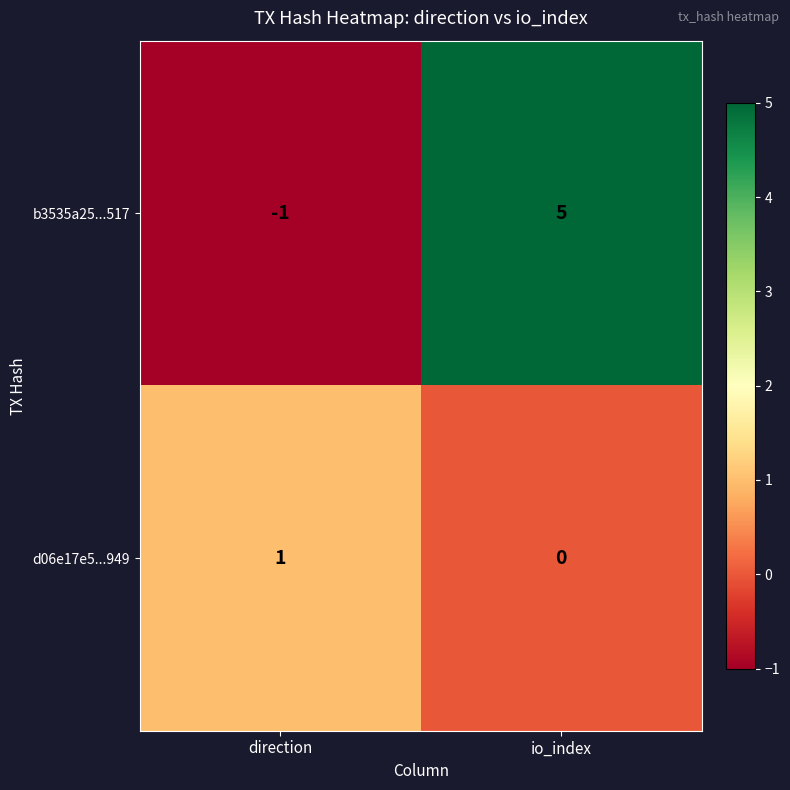

Where is d06e17e5...949 nearest to the value 0?

io_index